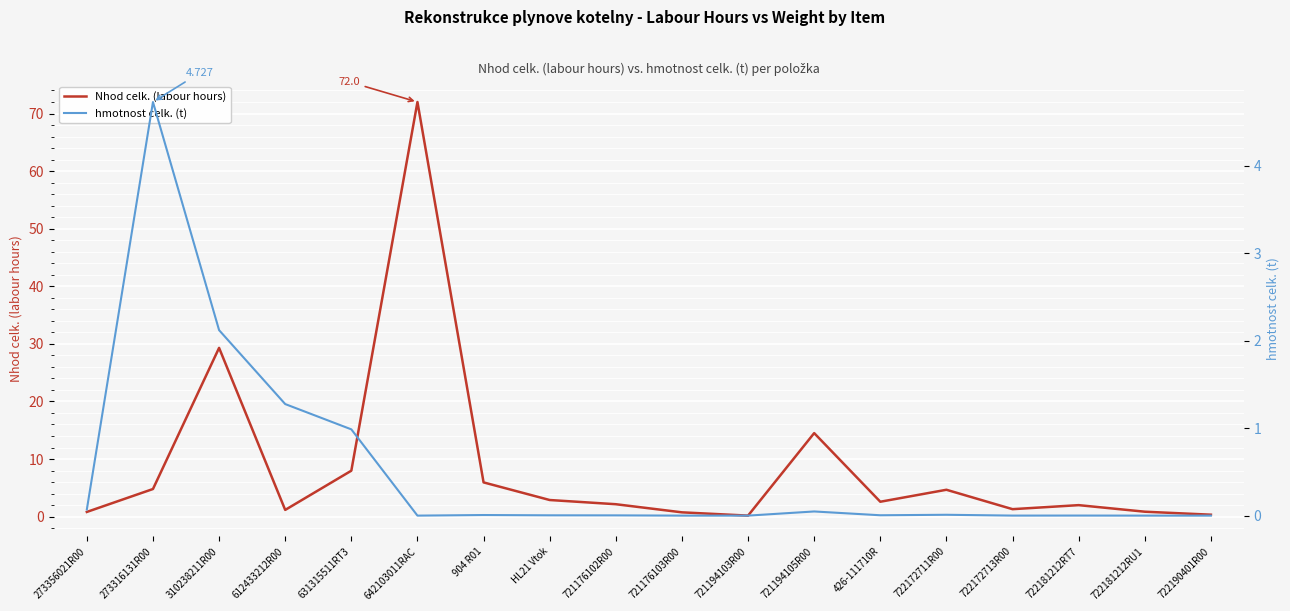

True or false: hmotnost celk. (t) and Nhod celk. (labour hours) cross at least once.

True